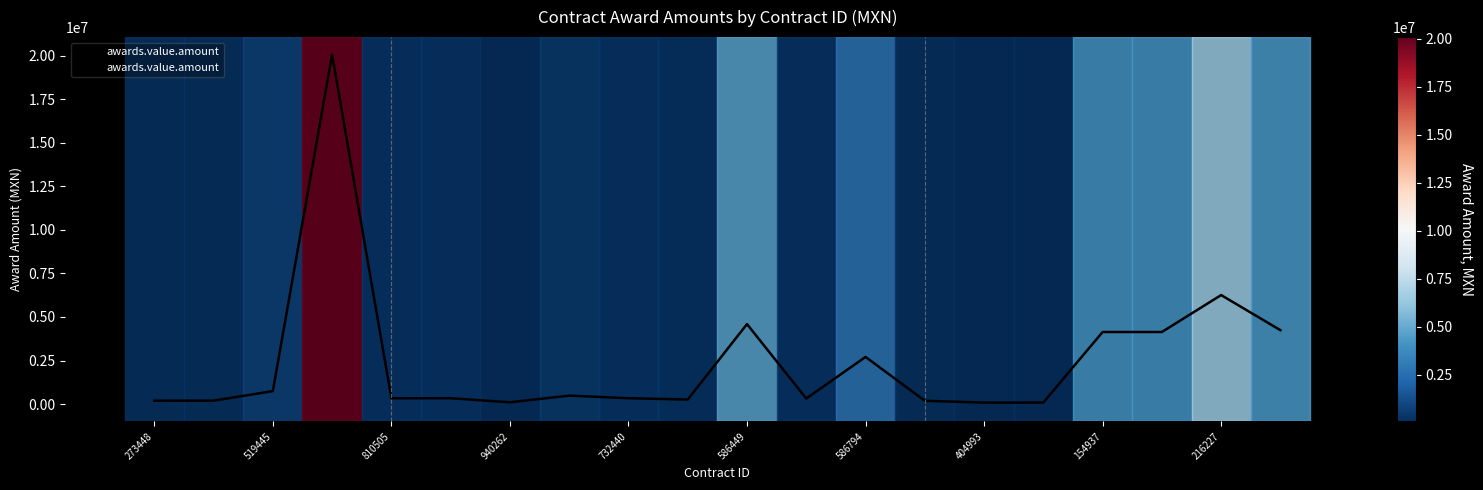

What is the maximum value shown in the chart?

20075243.0